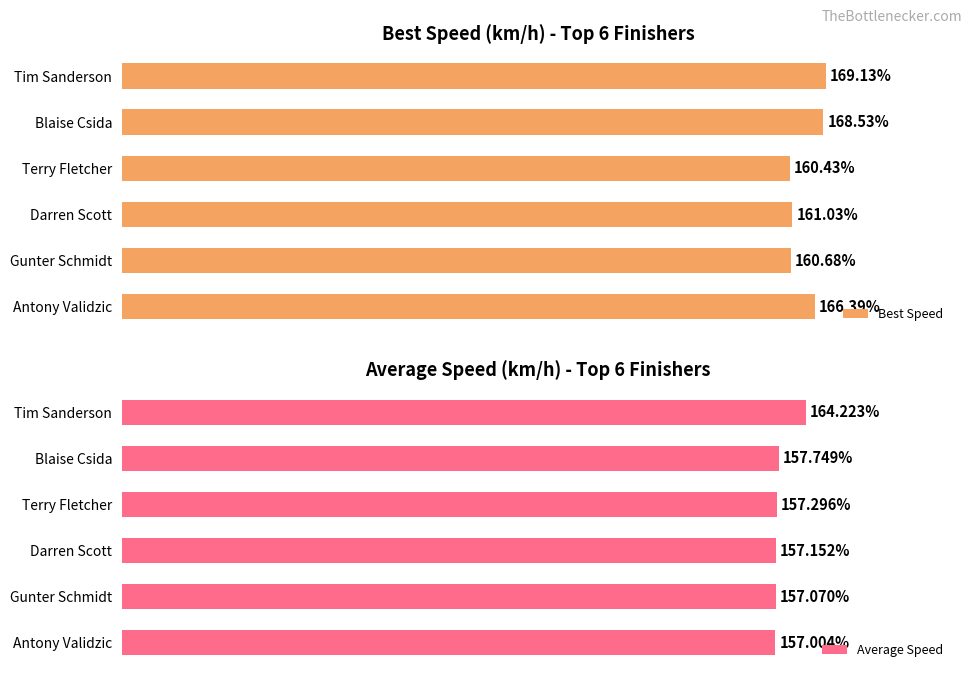

Does the chart contain stacked bars?

No